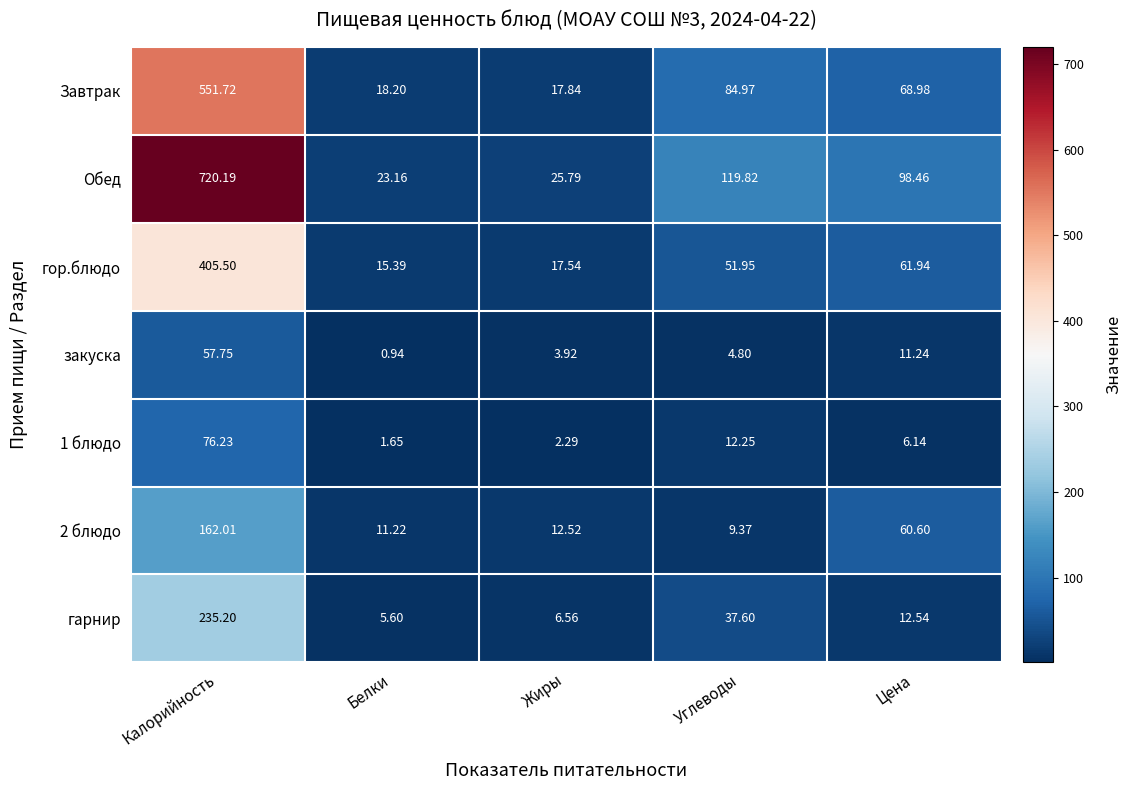

Between Калорийность and Жиры, which series saw the biggest shift?

Обед